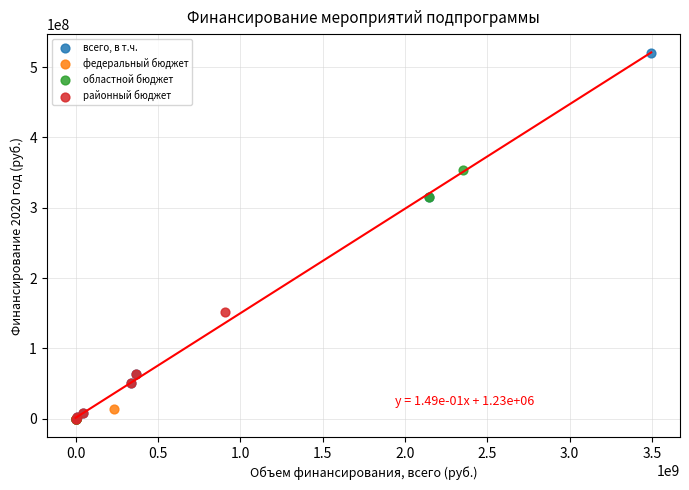

Which series contains the highest Y value?

всего, в т.ч.